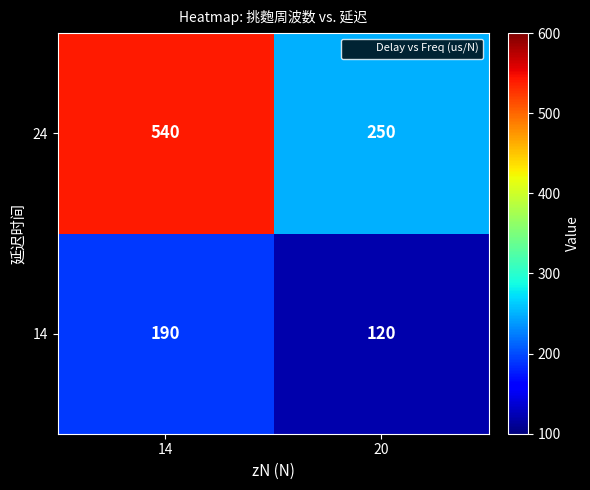

What is the minimum value shown in the chart?

120